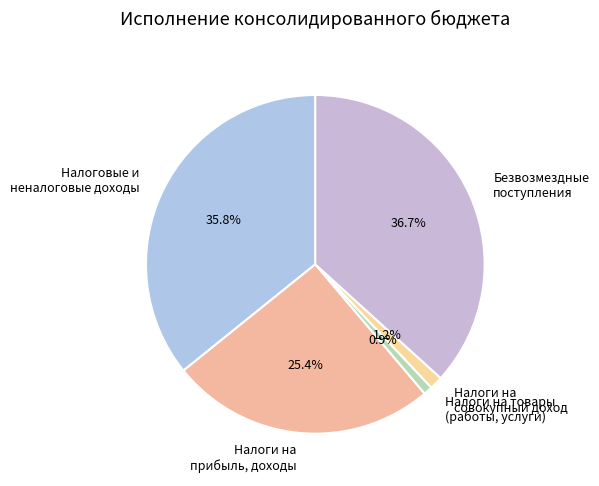

Which category has the biggest portion of the pie?

Безвозмездные поступления